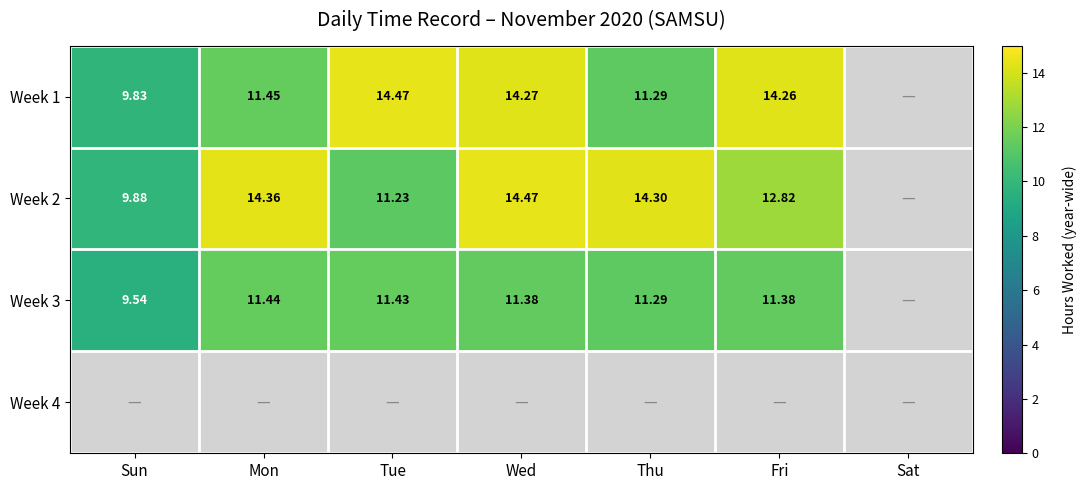

Is the value of Week 3 at Mon greater than the value of Week 1 at Fri?

No